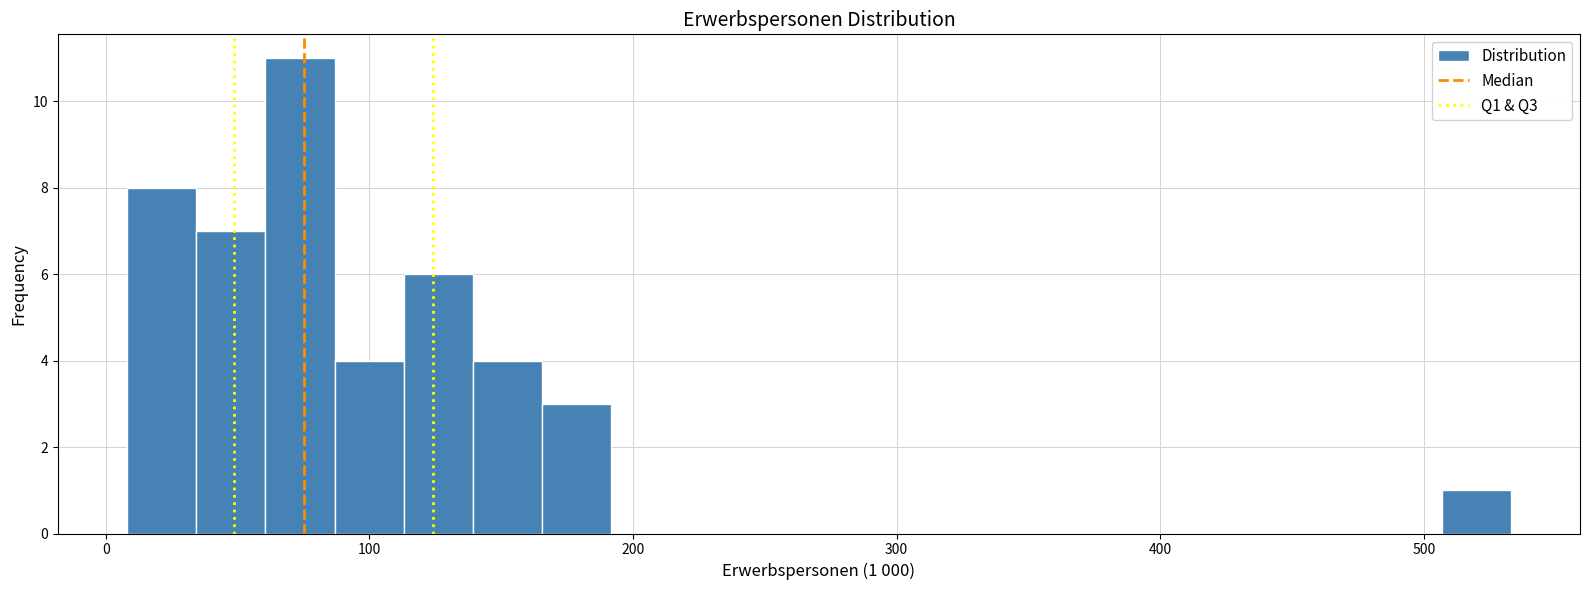

Read against the x-axis, roughly where is the centre of the tallest bar?

70